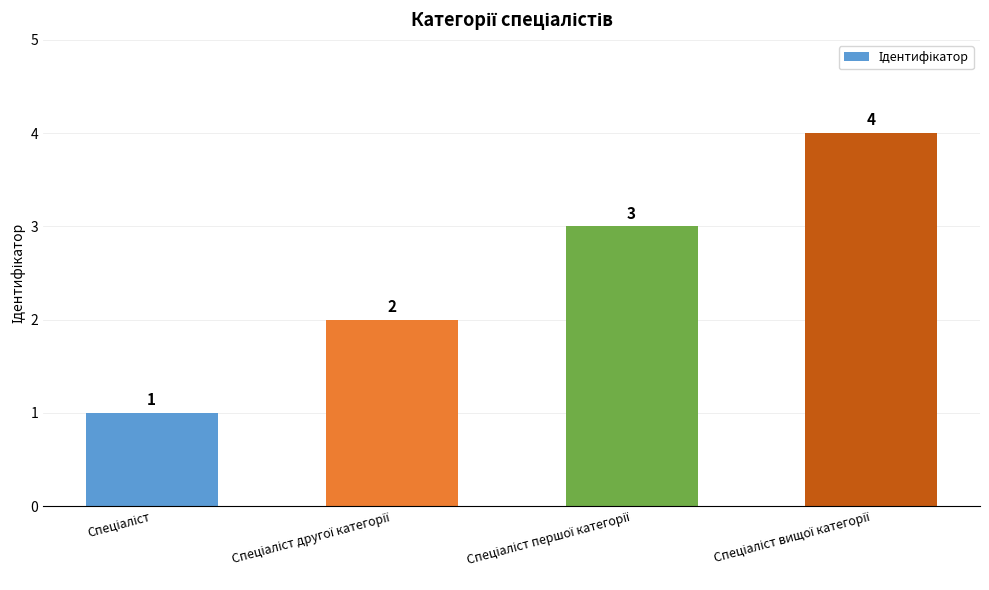

What is the value of the 1st bar from the left?

1